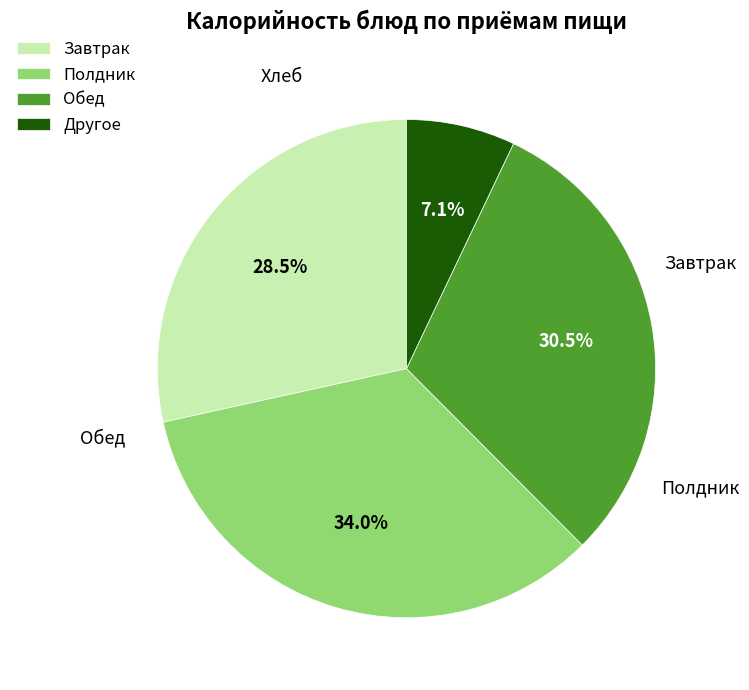

What is the largest slice in the pie chart?

Полдник